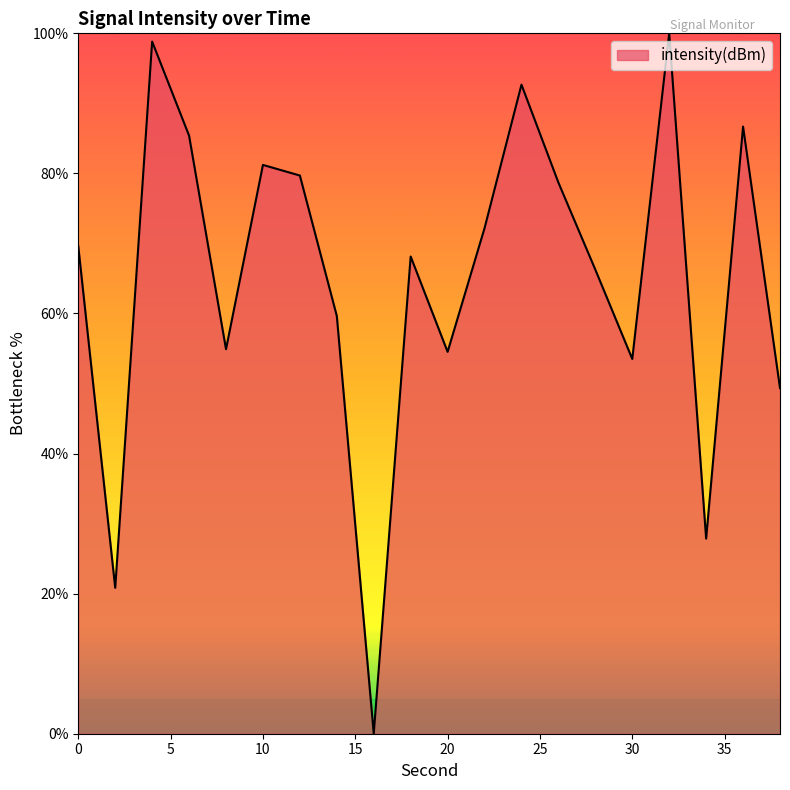

What is the difference between the maximum and minimum values?

100.0